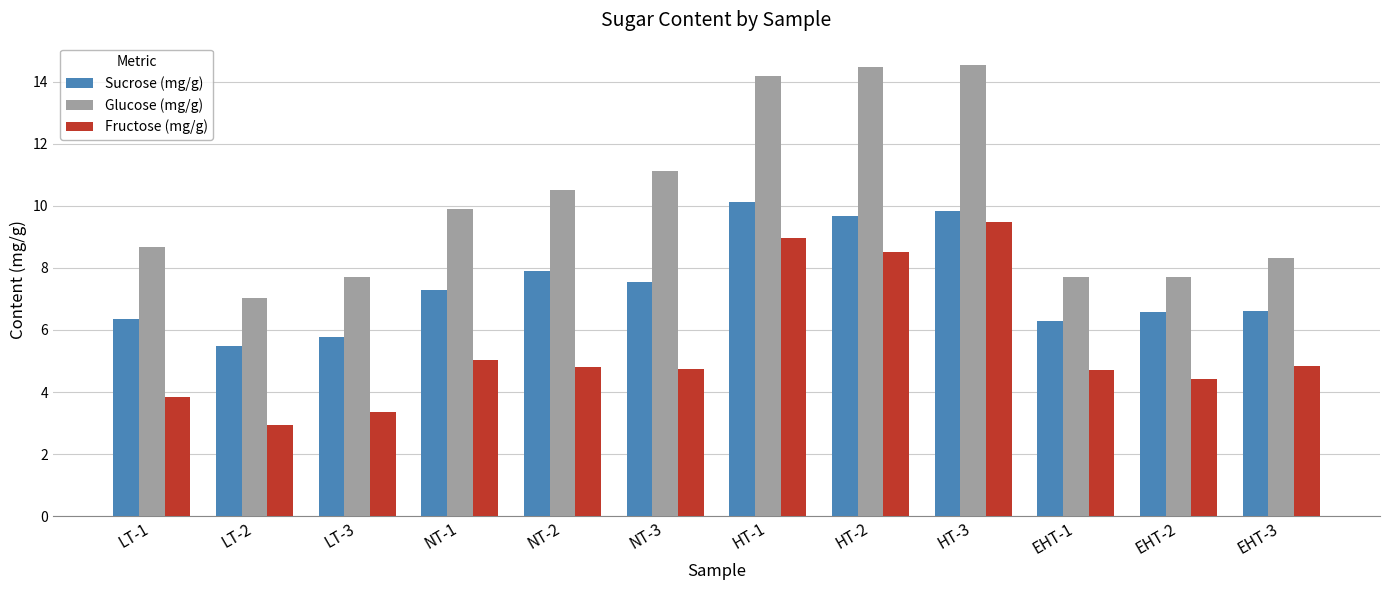

Which series has the largest total across all categories?

Glucose (mg/g)